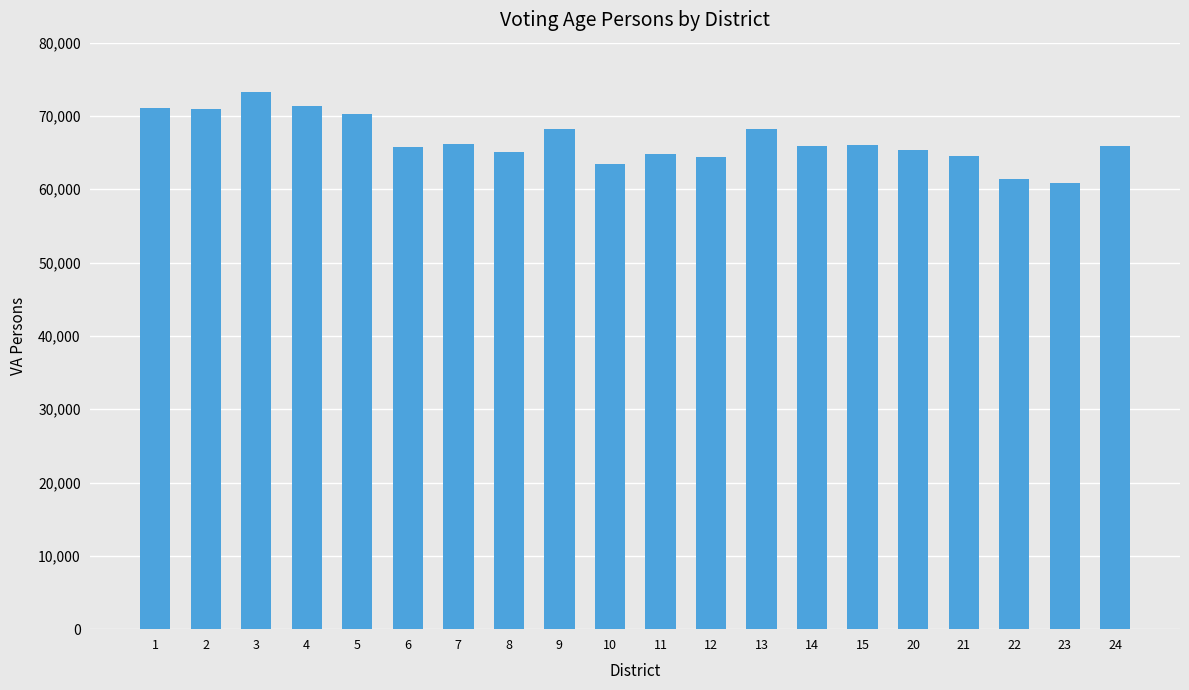

Are the bars grouped side by side (vs. stacked)?

No